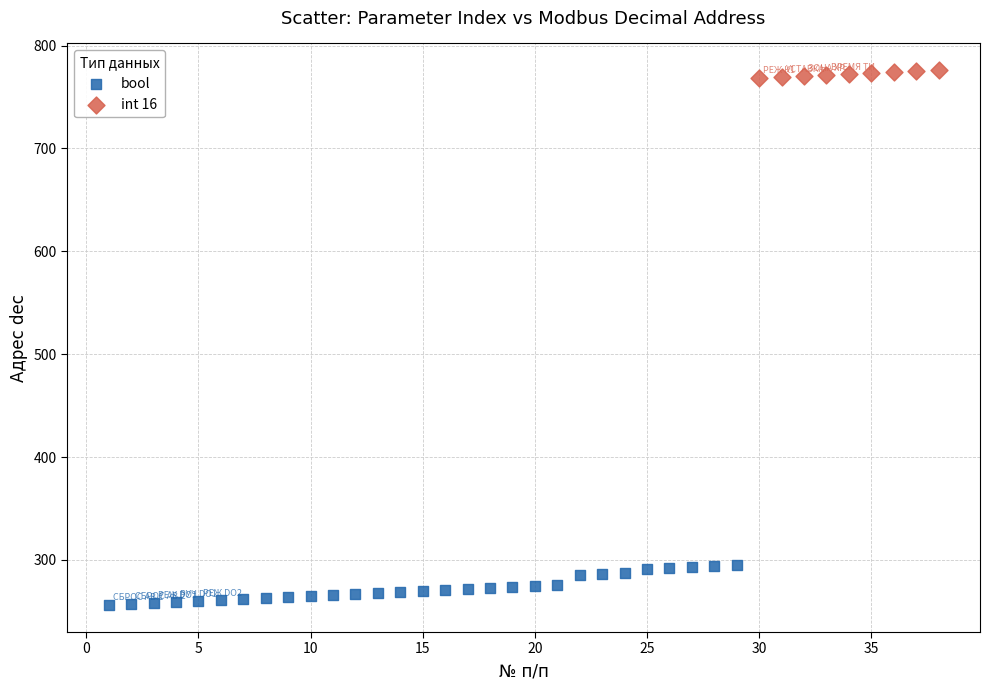

Which series reaches the minimum Y coordinate?

bool